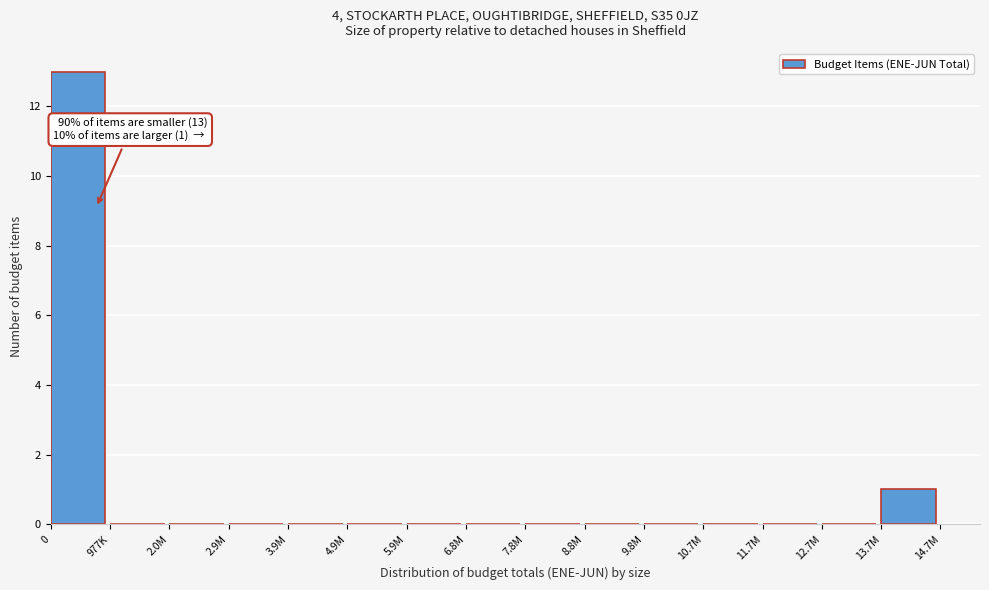

Reading right to left, extract all data points from this chart.

13.7M=1	12.7M=0	11.7M=0	10.7M=0	9.8M=0	8.8M=0	7.8M=0	6.8M=0	5.9M=0	4.9M=0	3.9M=0	2.9M=0	2.0M=0	977K=0	0=13